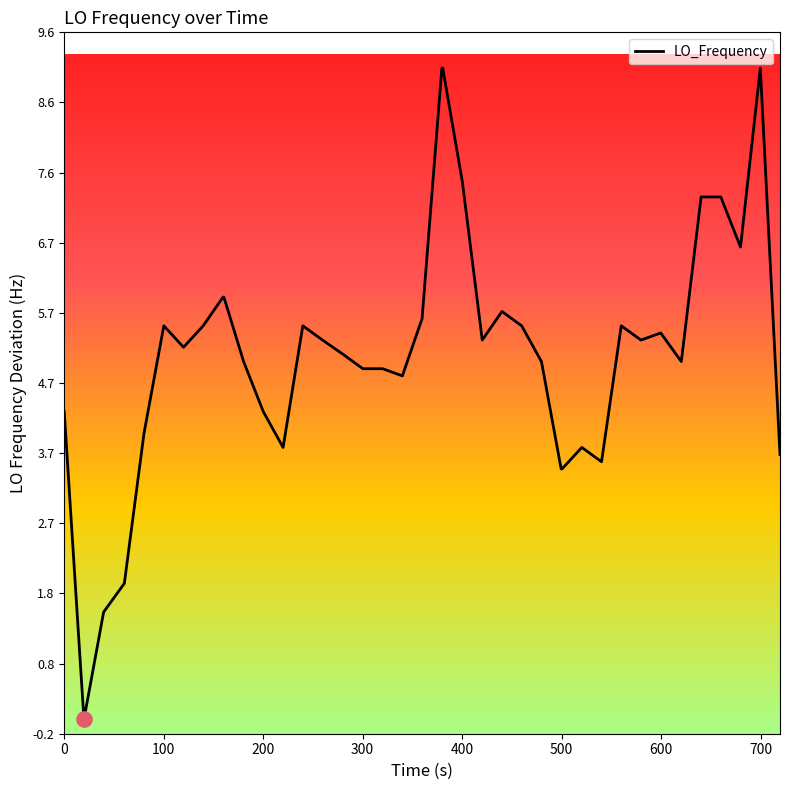

What is the difference between the maximum and minimum values?

9.1